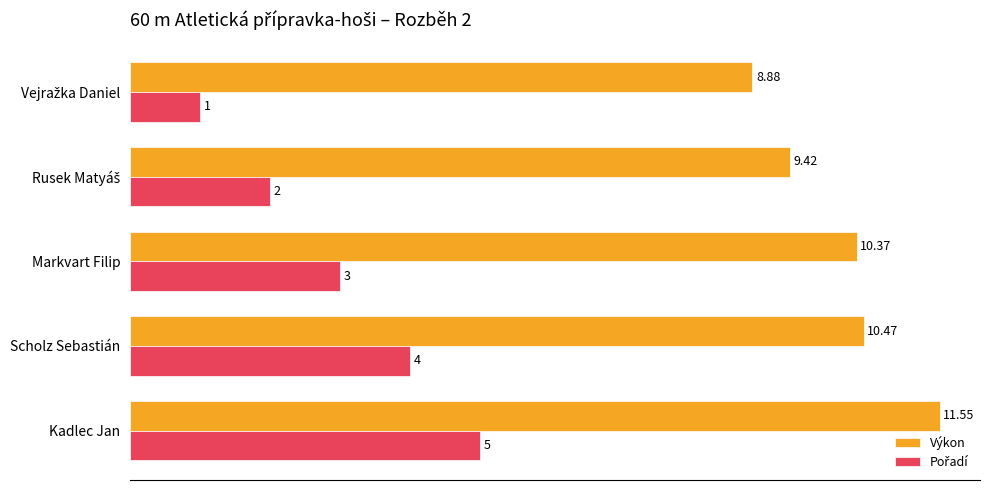

What is the sum of all Výkon values?

50.7